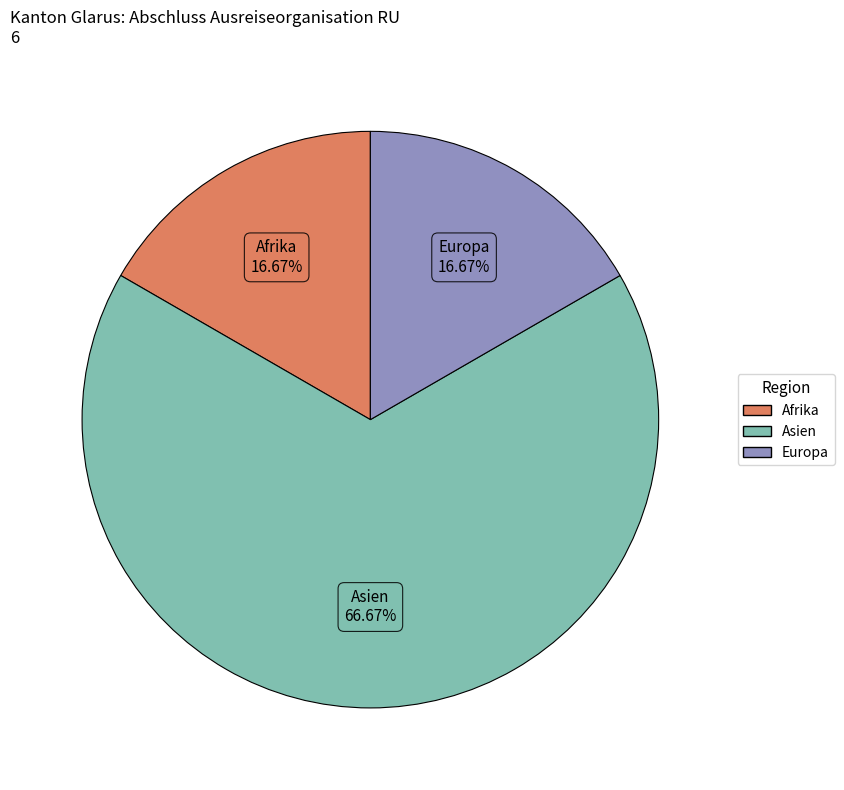

Which has a higher value, Europa or Asien?

Asien